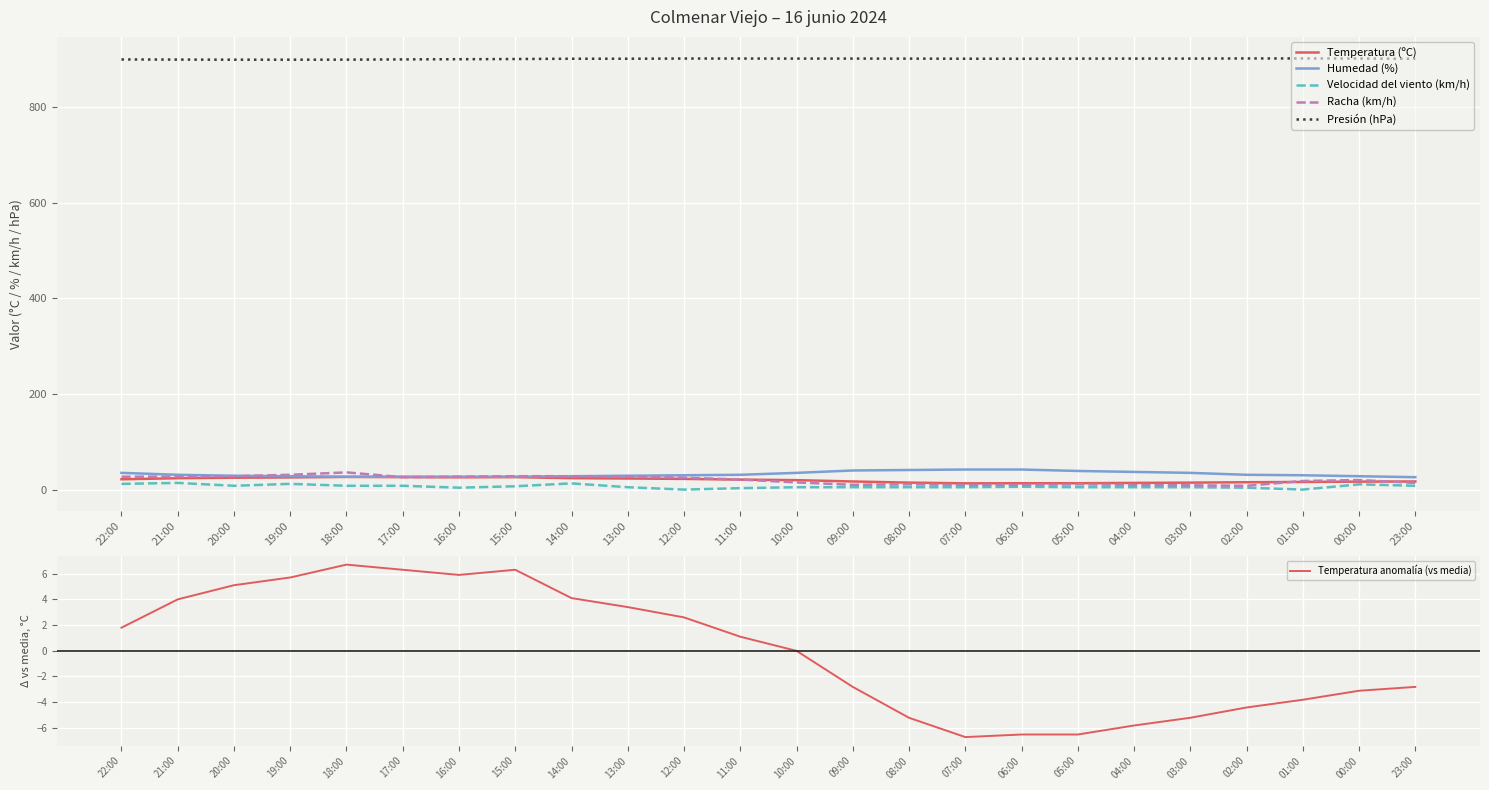

Is the value of Presión (hPa) at 16:00 greater than the value of Racha (km/h) at 17:00?

Yes